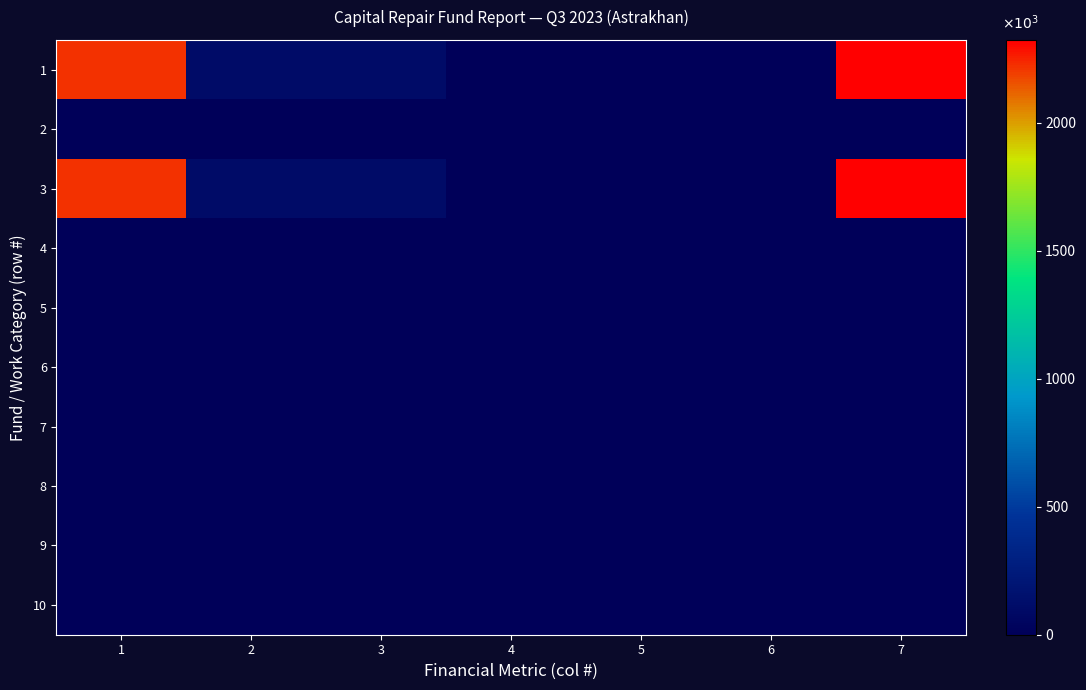

Which has a higher value, 1 or 6?

1